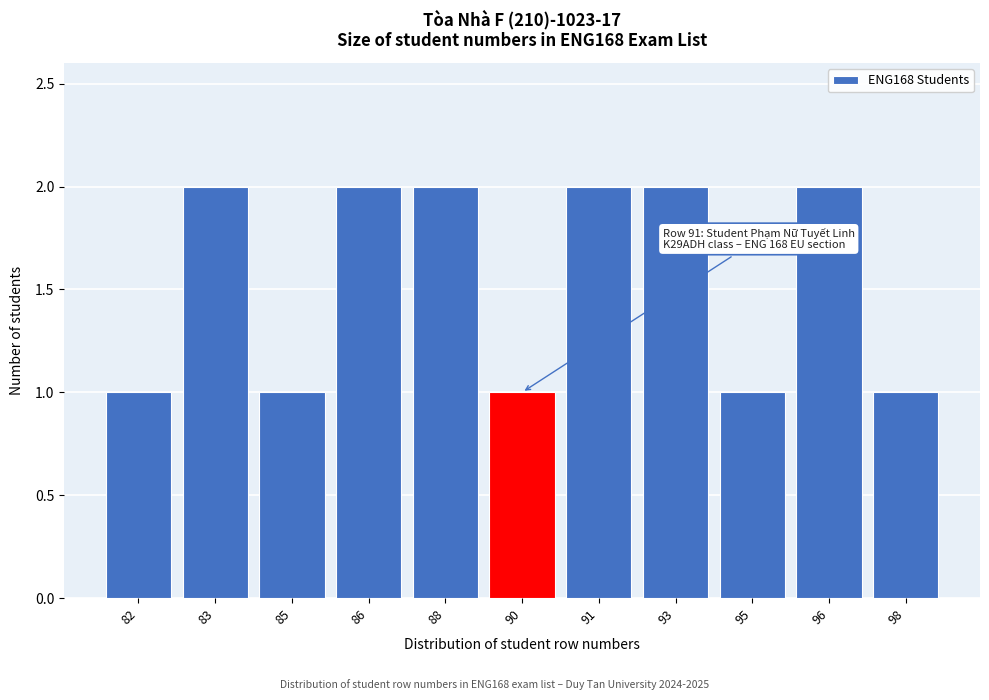

Reading left to right, what are all the values shown in this chart?

82=1	83=2	85=1	86=2	88=2	90=1	91=2	93=2	95=1	96=2	98=1